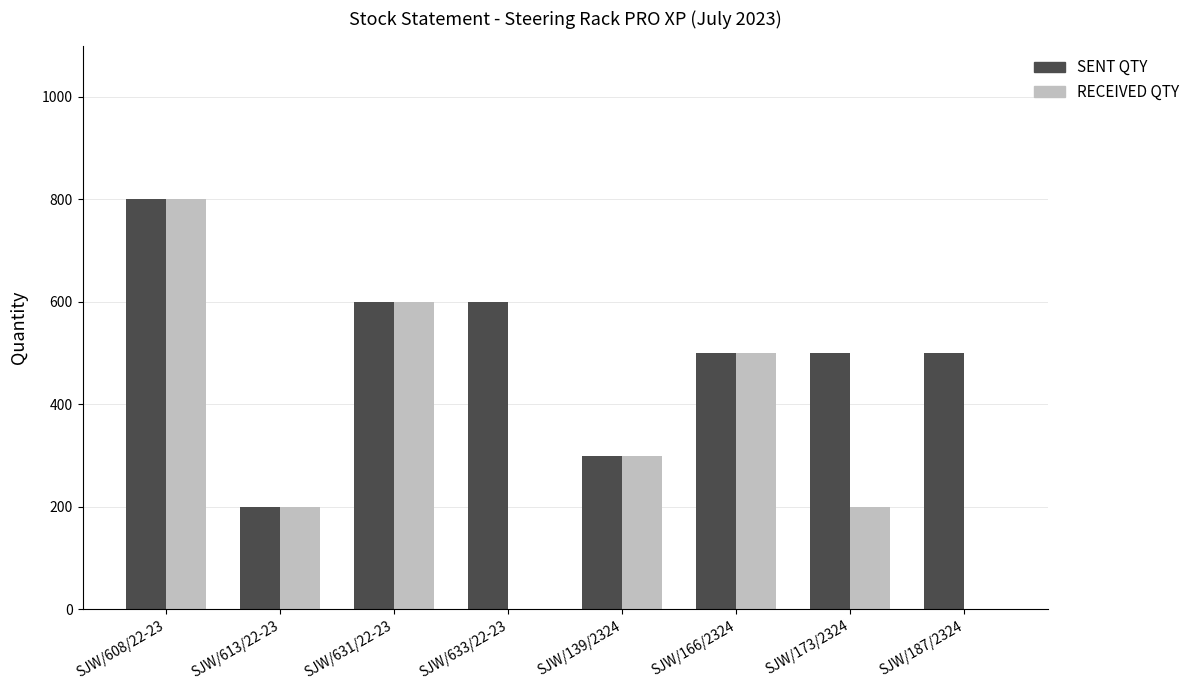

Which category has the highest value in the RECEIVED QTY series?

SJW/608/22-23